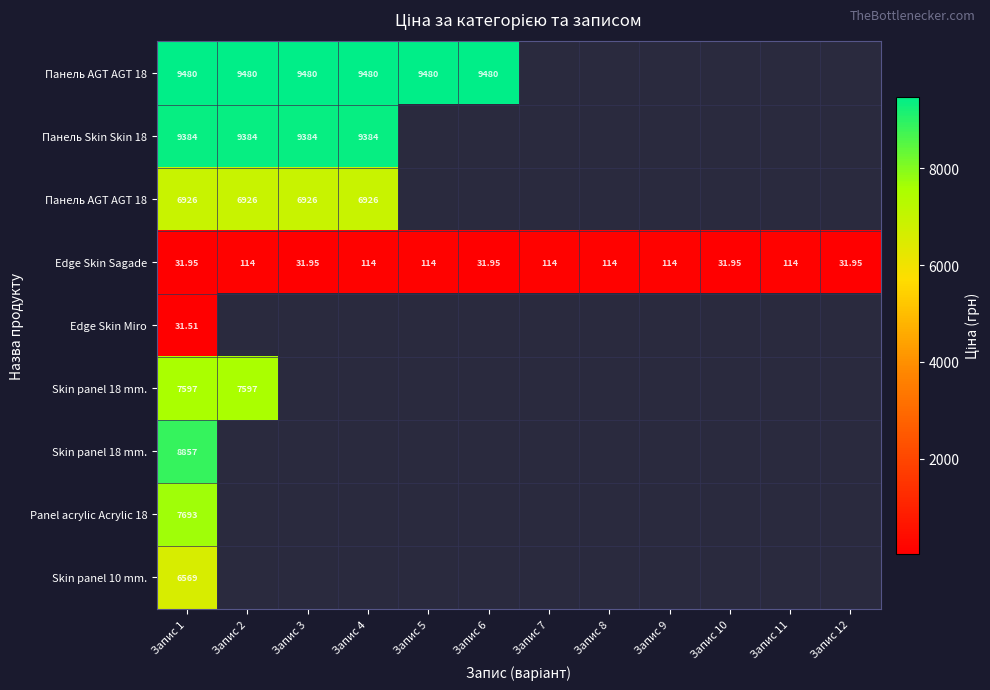

Which category has the lowest value across all series?

Запис 1